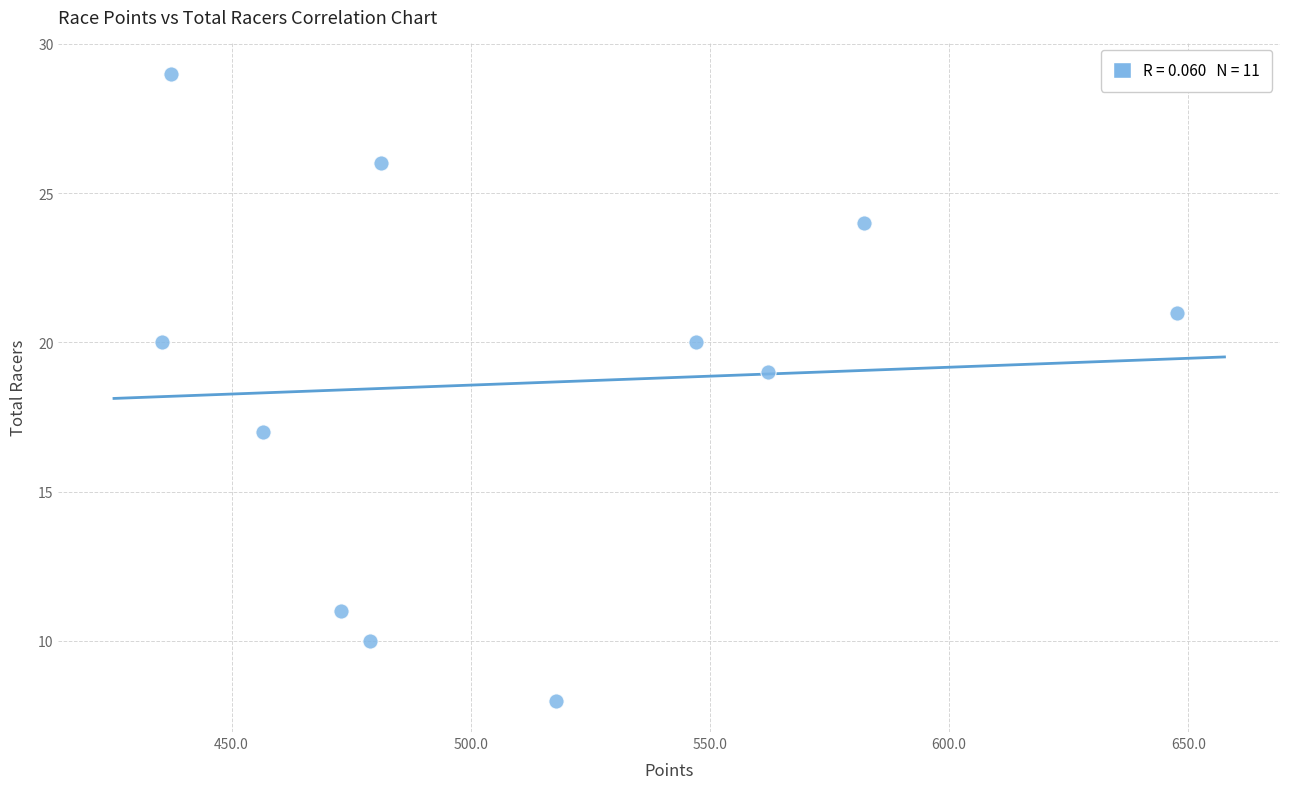

What is the range of Y values (max minus min)?

21